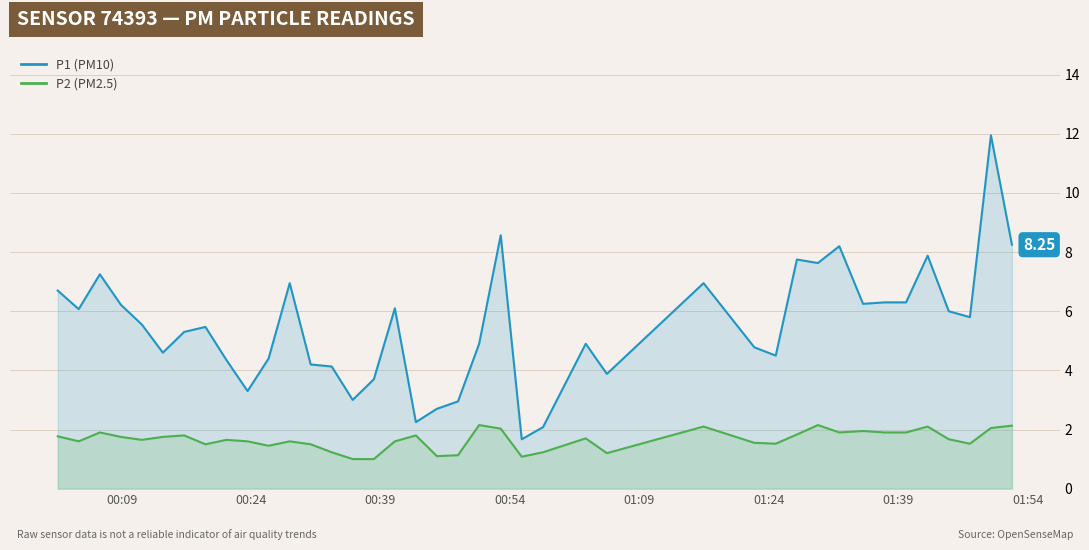

What is the minimum value for P2?

1.0